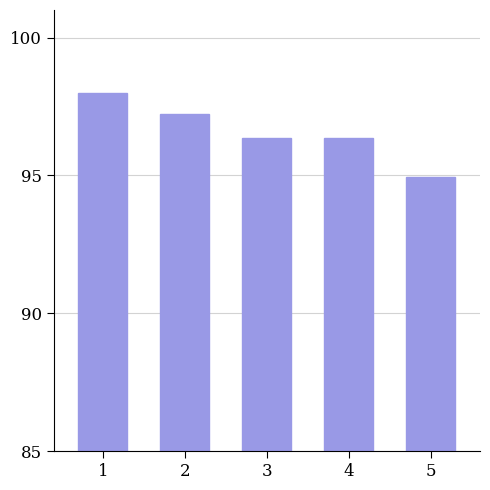

What is the maximum value shown in the chart?

98.0